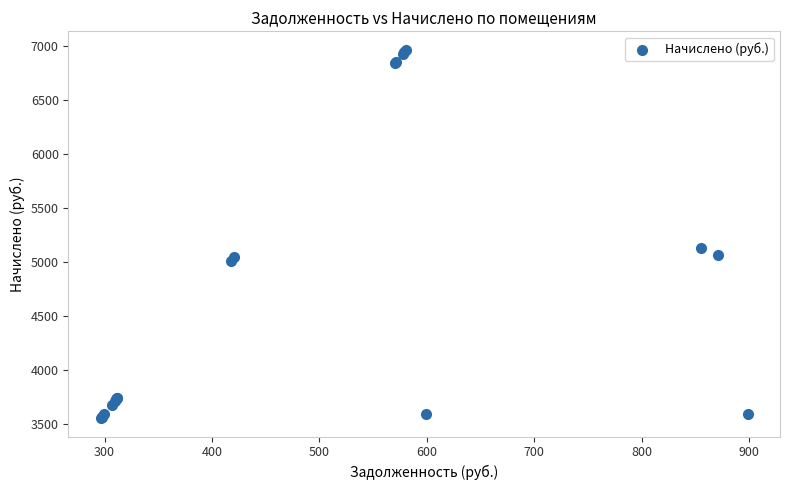

What Y value in the scatter plot is closest to 5263?

5134.1